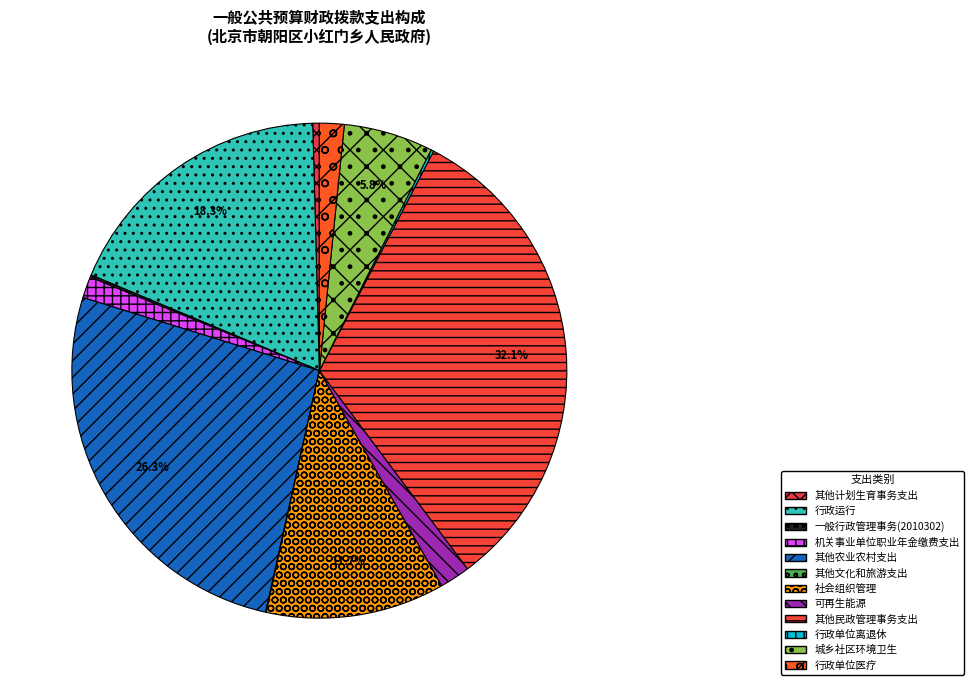

Is 其他民政管理事务支出 the majority of the pie?

No